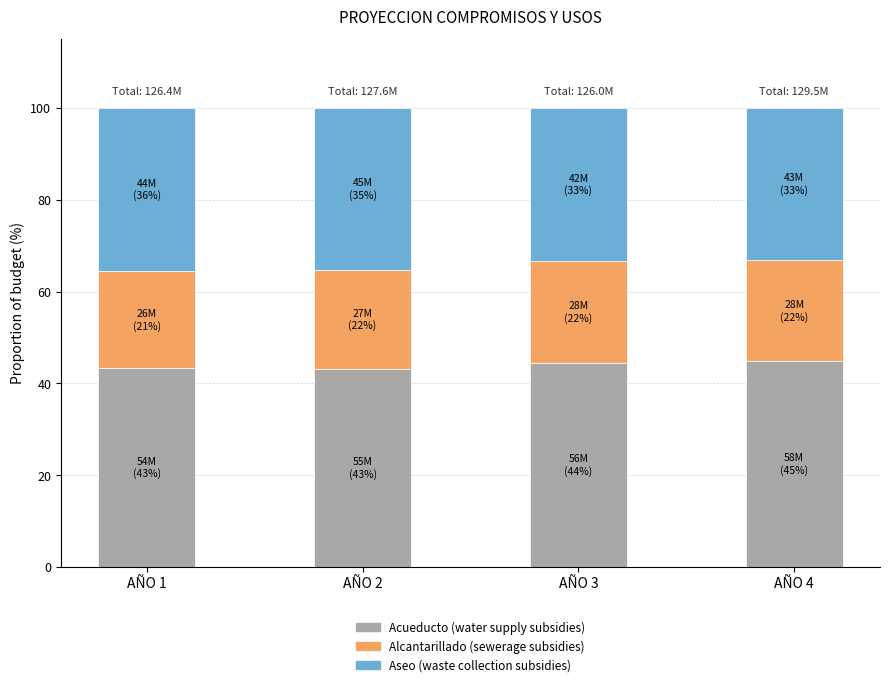

What is the total value across all series at AÑO 3?

100.0